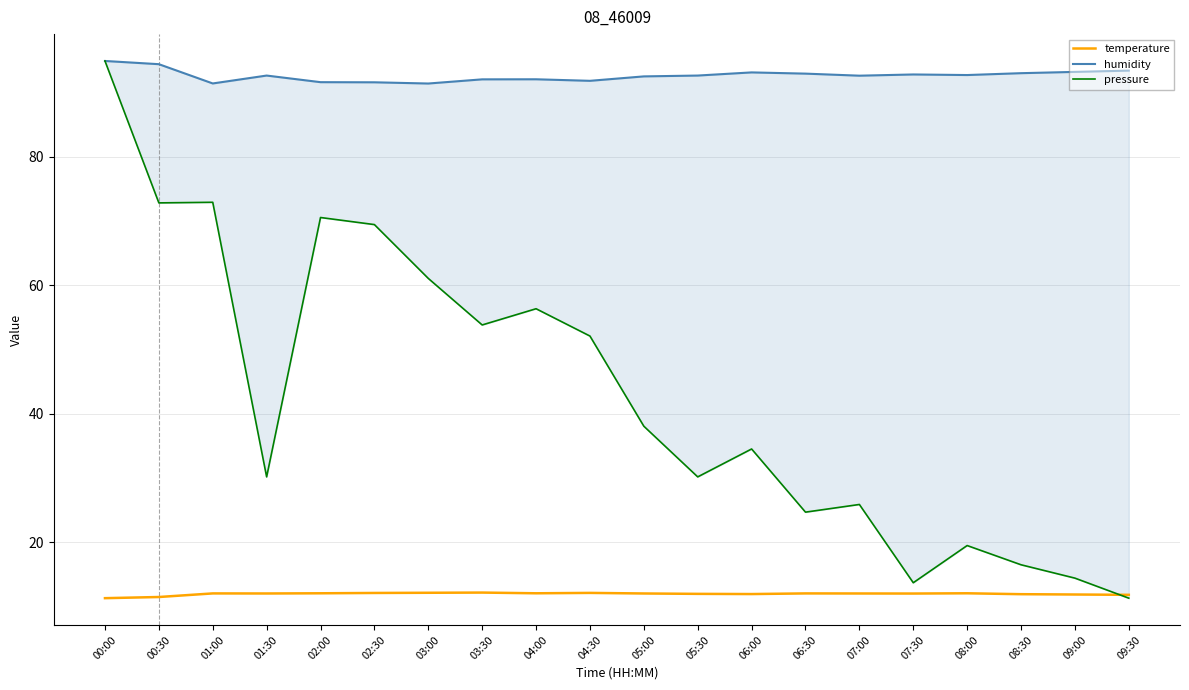

What is the sum of the pressure values at 08:00 and 03:30?

73.3